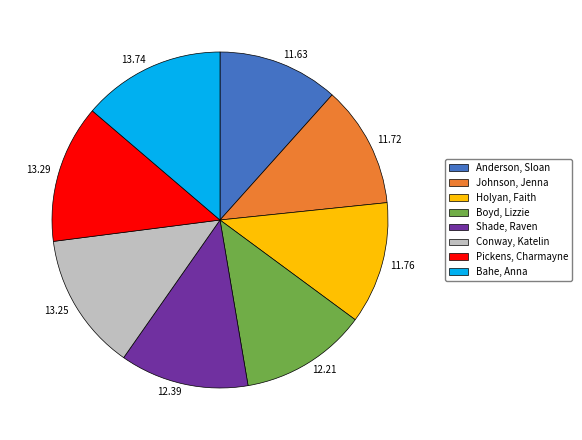

Does any single category account for the majority?

No